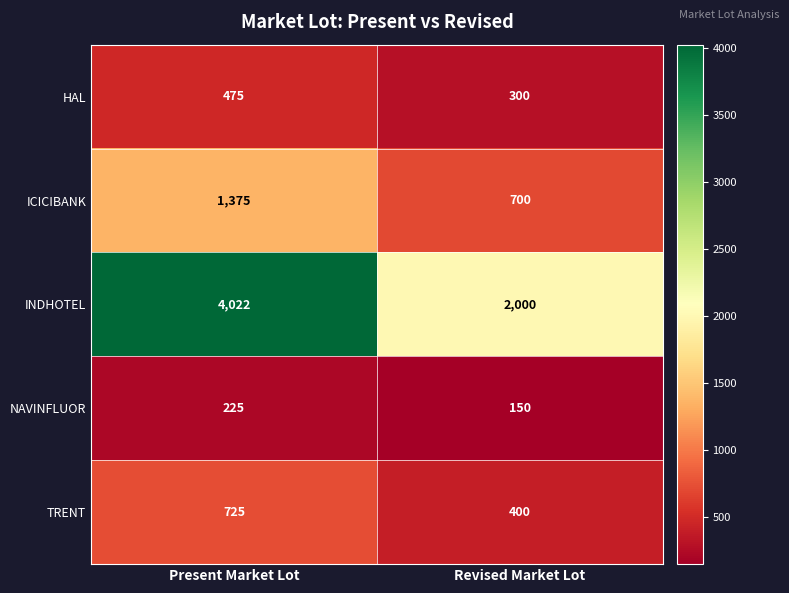

How many categories are shown in the chart?

2